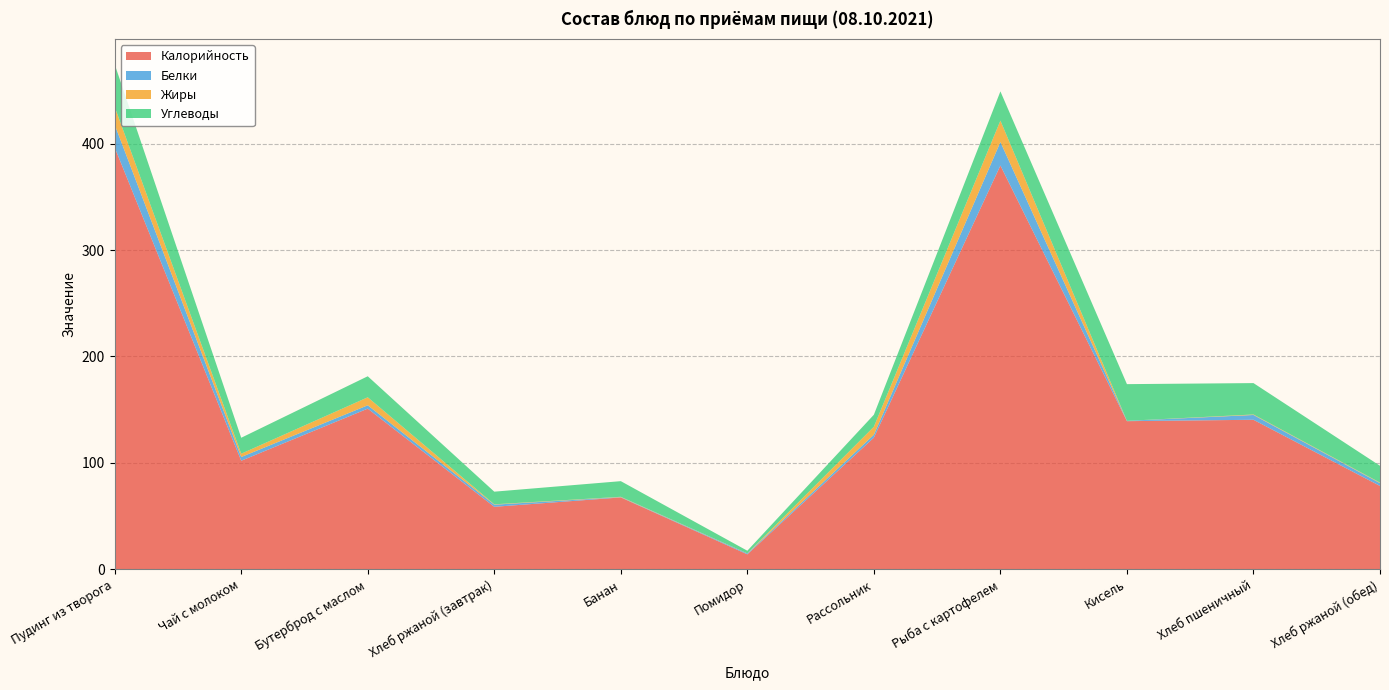

Reading left to right, what are all the values shown in this chart?

Калорийность: 396.5	102.0	151.0	58.7	67.5	14.0	123.7	379.5	139.2	140.5	78.3
Белки: 21.4	3.5	3.1	2.0	0.3	0.8	2.8	22.1	0.3	4.5	2.6
Жиры: 16.8	3.1	7.5	0.4	0.3	0.1	7.5	20.1	0.0	0.5	0.5
Углеводы: 40.0	15.0	19.8	11.9	14.7	2.5	11.3	27.5	34.5	29.5	15.8